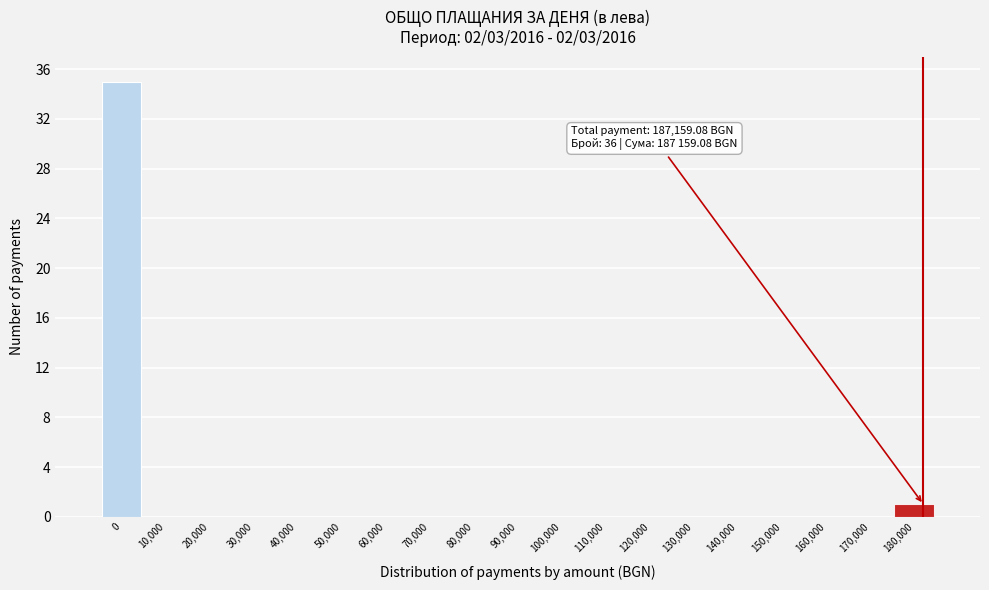

Reading left to right, what are all the values shown in this chart?

0=35	10,000=0	20,000=0	30,000=0	40,000=0	50,000=0	60,000=0	70,000=0	80,000=0	90,000=0	100,000=0	110,000=0	120,000=0	130,000=0	140,000=0	150,000=0	160,000=0	170,000=0	180,000=1